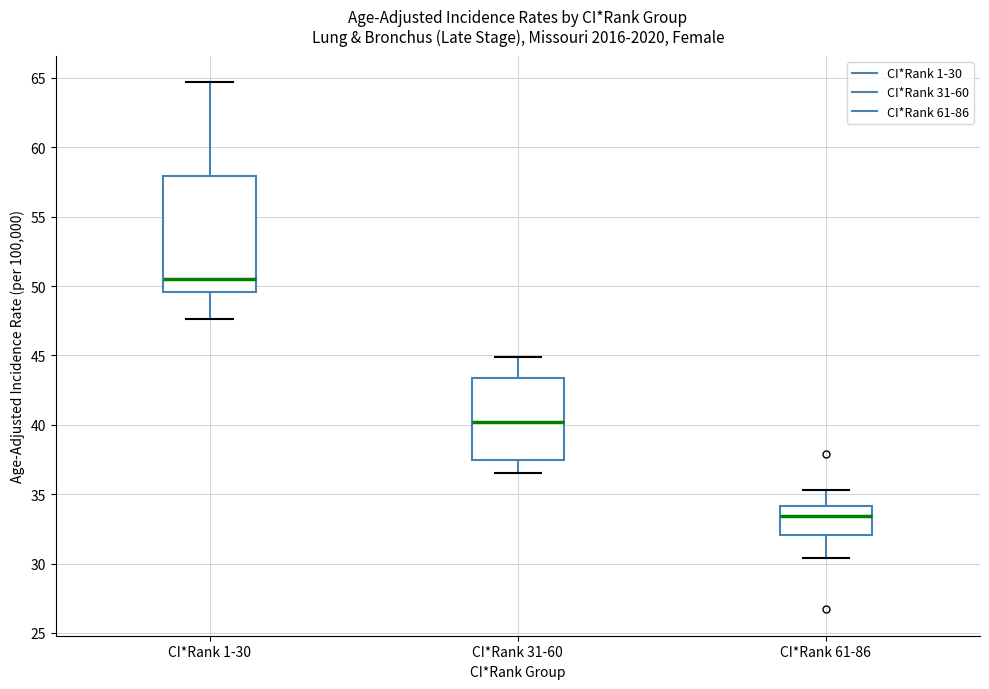

Which box has the lowest median line?

CI*Rank 61-86